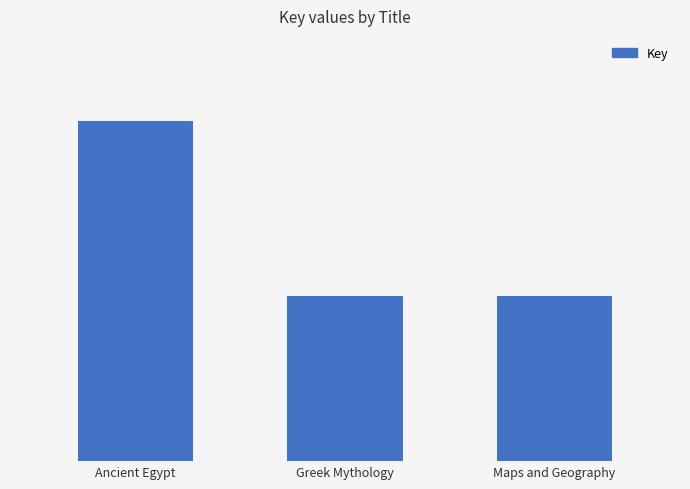

Does the chart contain any negative values?

No